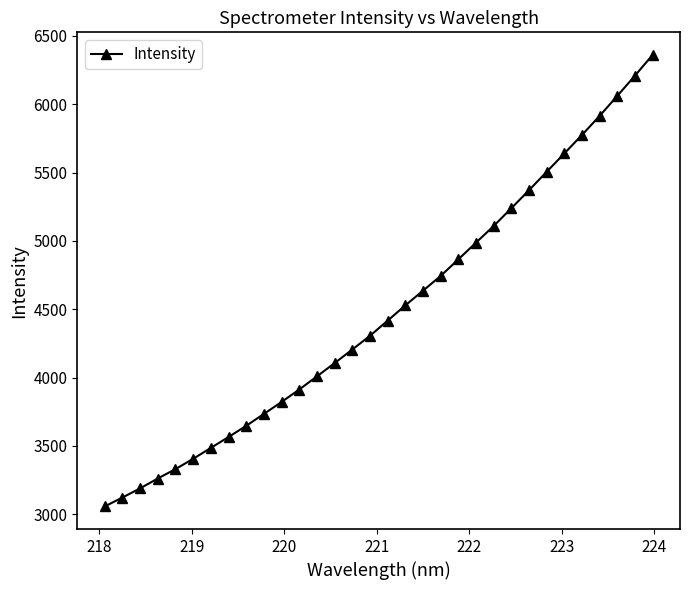

True or false: there are more than 2 points higher than both neighbors.

False